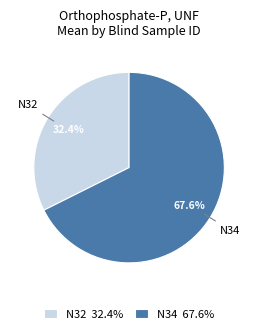

What percentage is the N34 slice, to the nearest percent?

68%